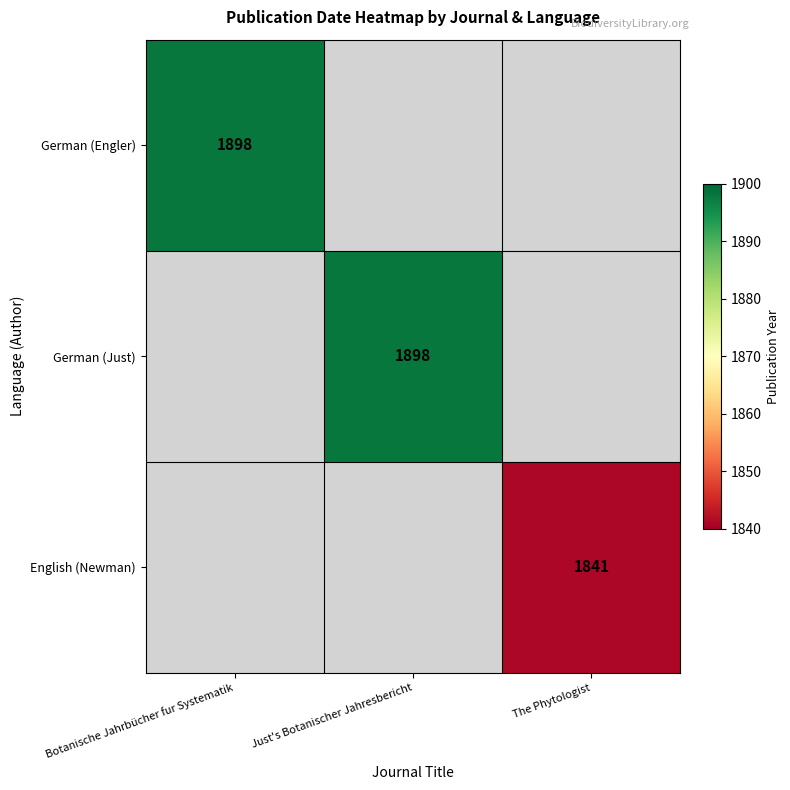

What is the sum of the German (Just) values at The Phytologist and Just's Botanischer Jahresbericht?

1898